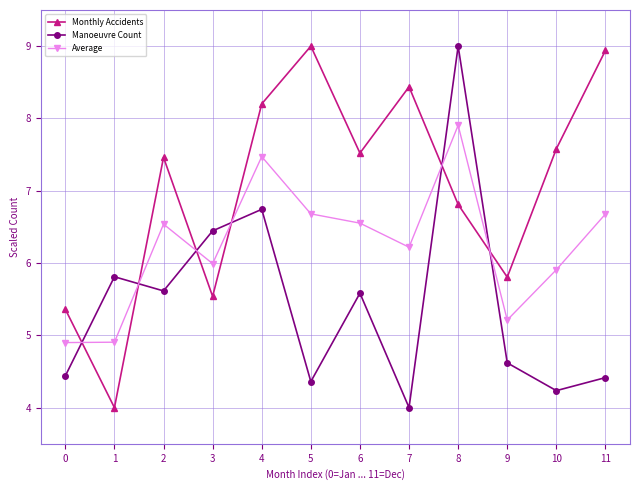

At which category does Monthly Accidents reach its first local peak?

2